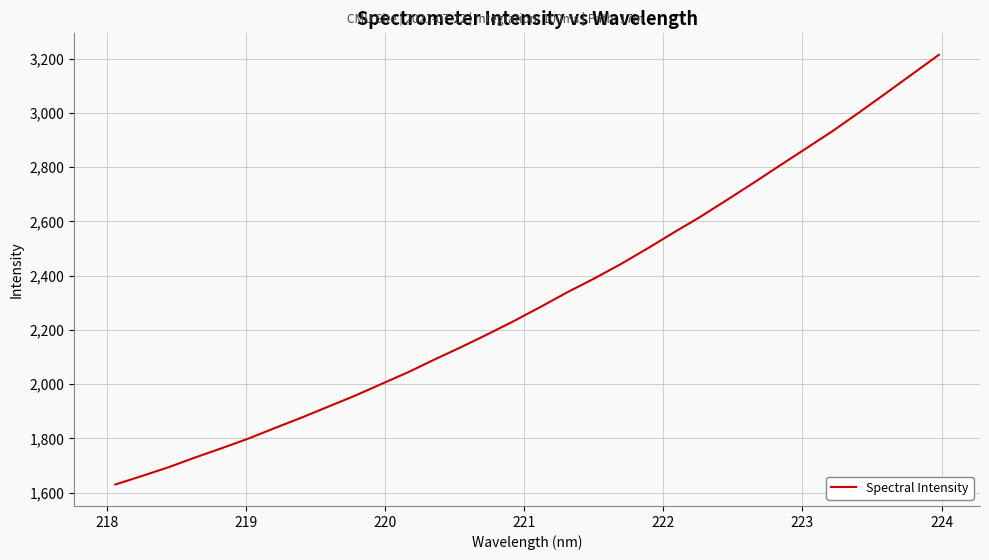

What is the greatest value displayed?

3214.6